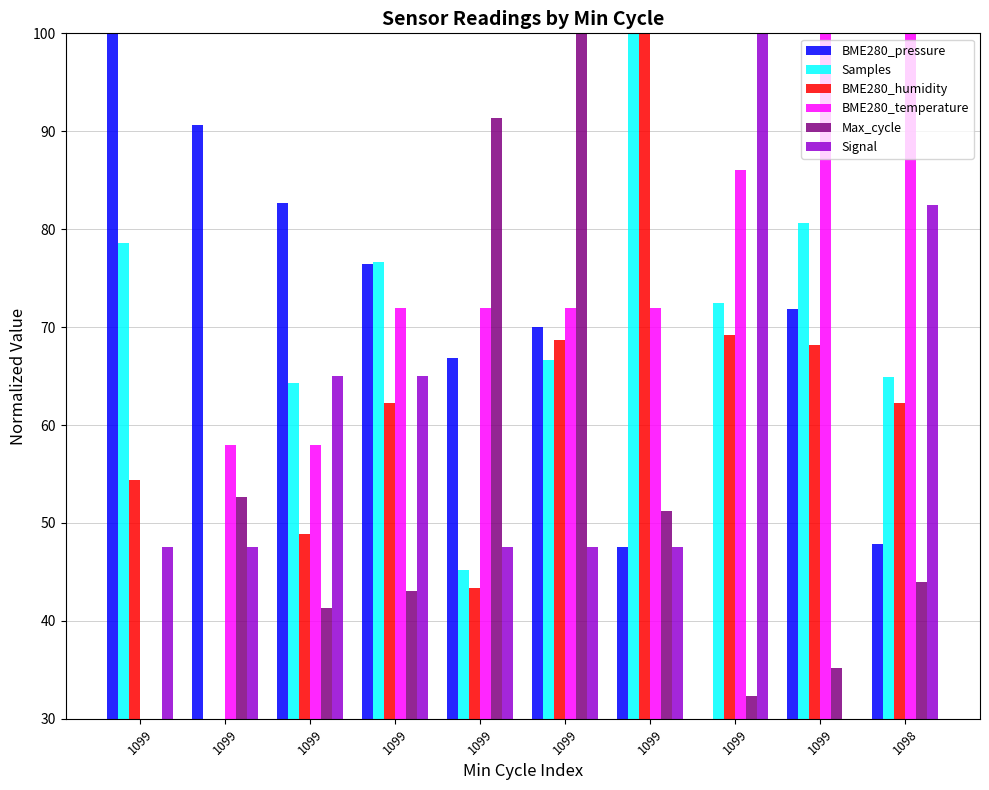

How many categories are shown in the chart?

10